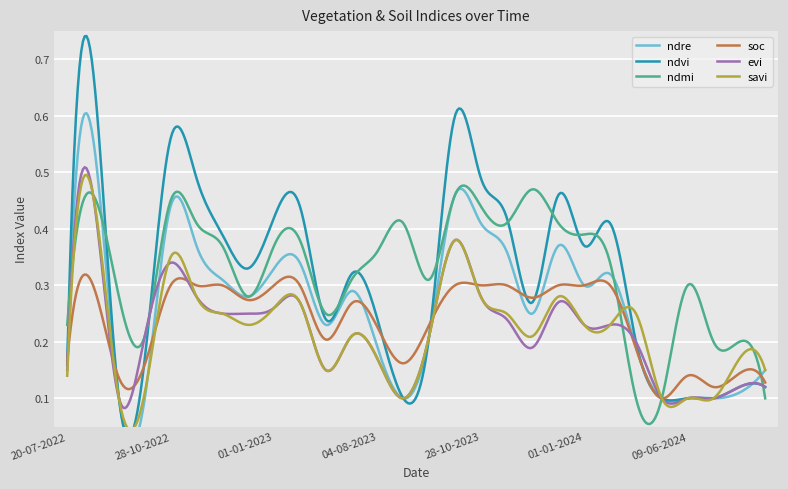

What is the maximum value shown in the chart?

0.7